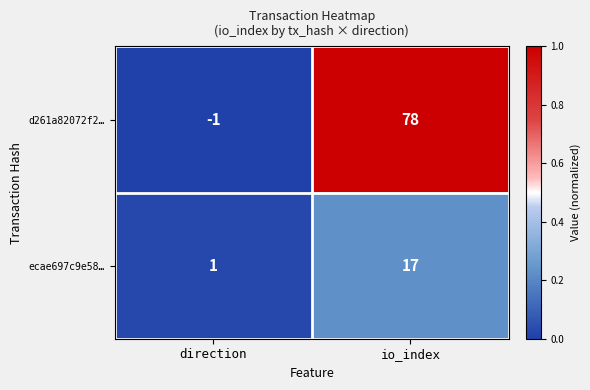

What is the sum of the d261a82072f2… values at direction and io_index?

77